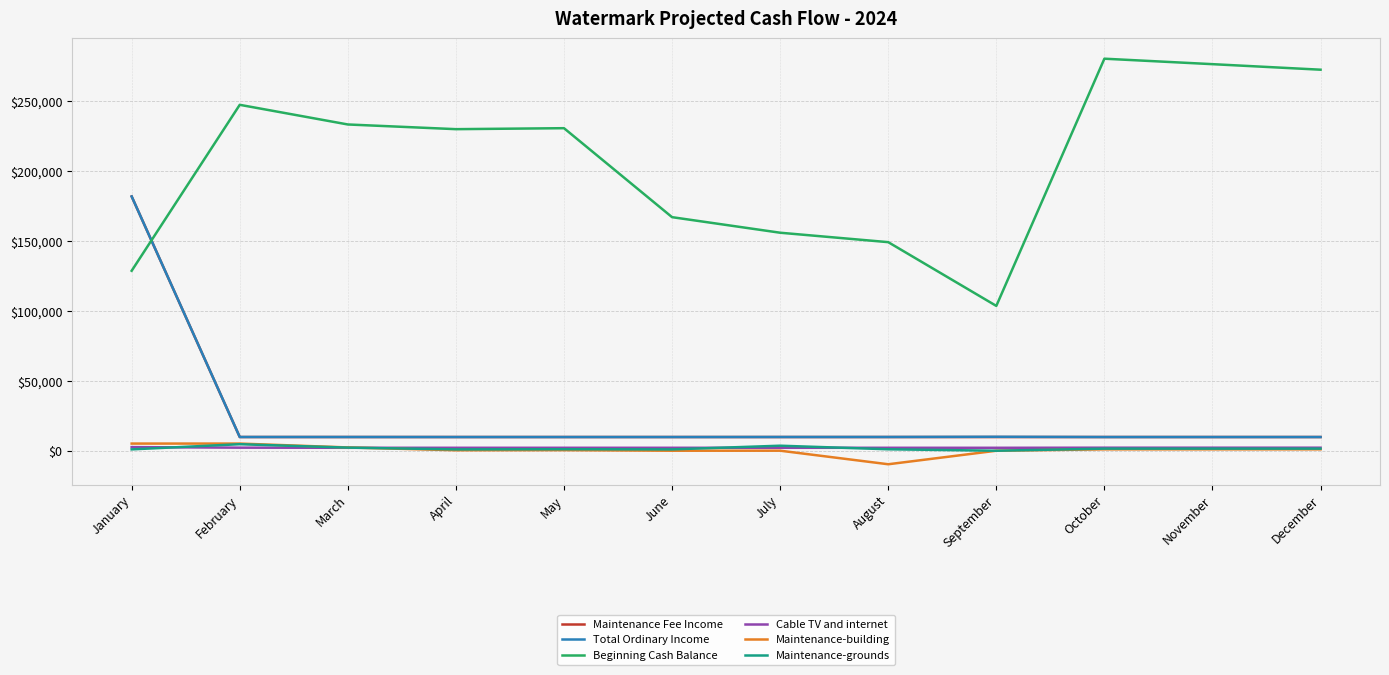

Between January and February, which series saw the biggest shift?

Maintenance Fee Income